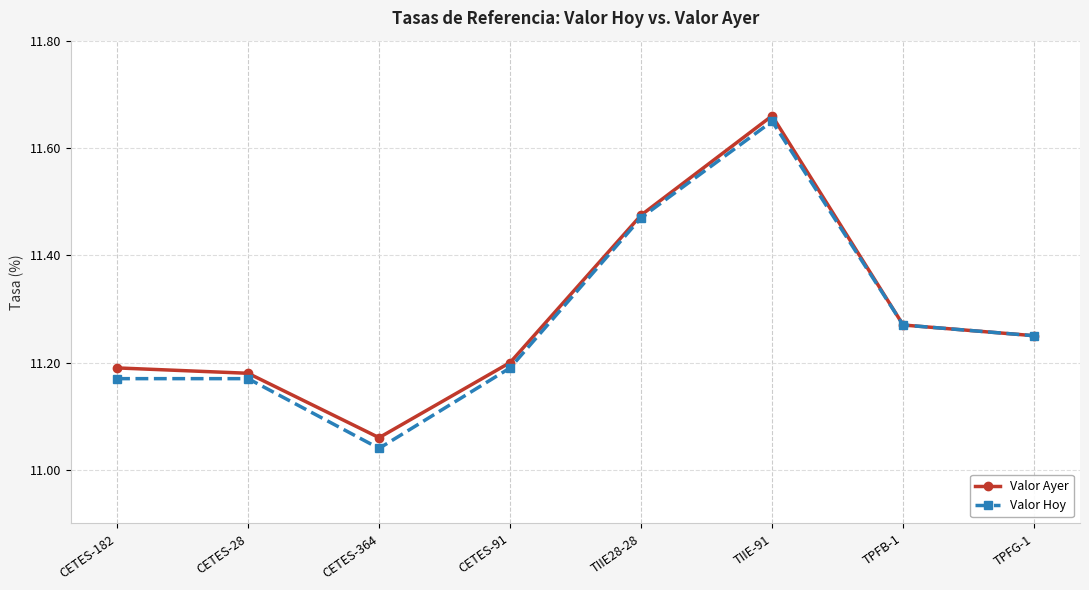

What is the sum of the Valor Ayer values at CETES-28 and TPFG-1?

22.4